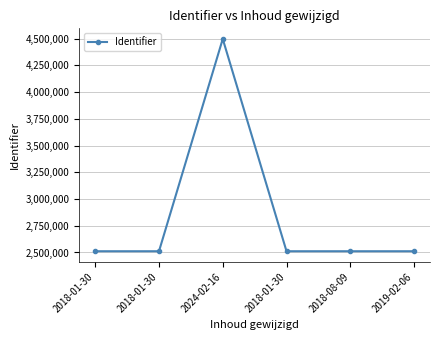

Does the chart have visible grid lines?

Yes